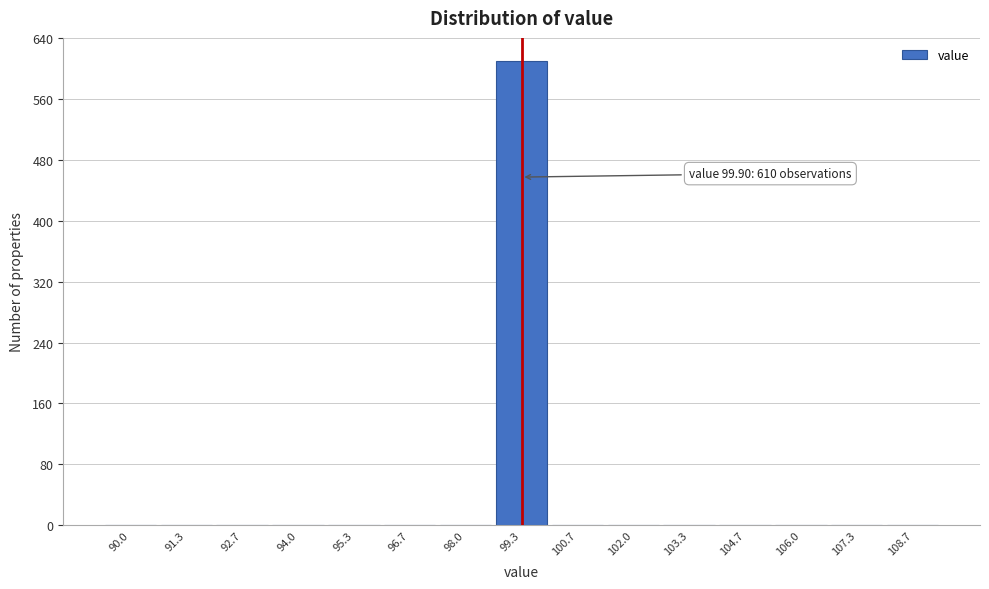

Reading left to right, what are all the values shown in this chart?

90.0=0	91.3=0	92.7=0	94.0=0	95.3=0	96.7=0	98.0=0	99.3=610	100.7=0	102.0=0	103.3=0	104.7=0	106.0=0	107.3=0	108.7=0